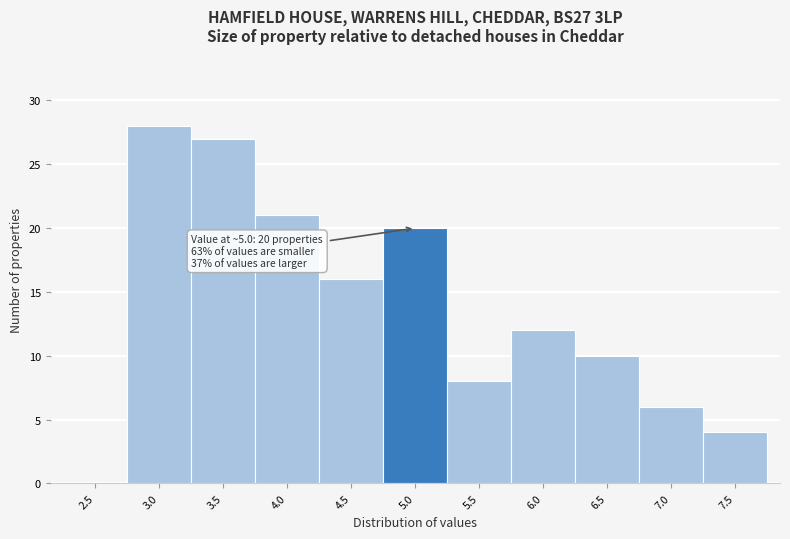

Reading right to left, extract all data points from this chart.

7.5=4	7.0=6	6.5=10	6.0=12	5.5=8	5.0=20	4.5=16	4.0=21	3.5=27	3.0=28	2.5=0